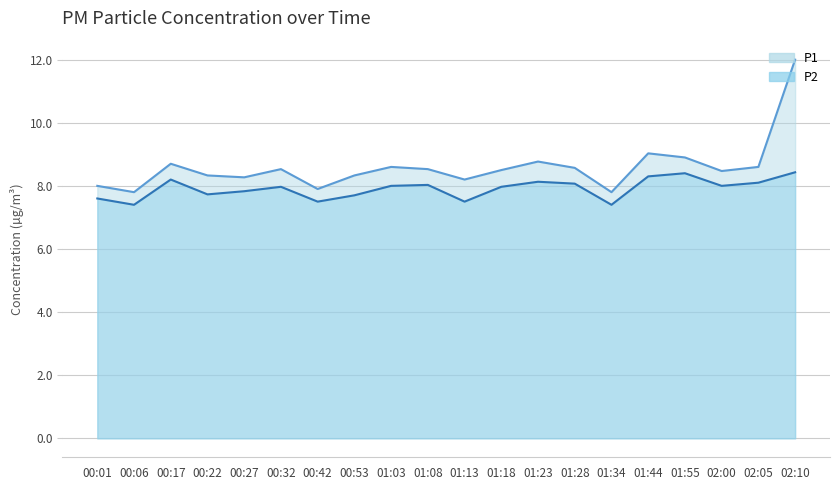

True or false: P2 and P1 cross at least once.

False